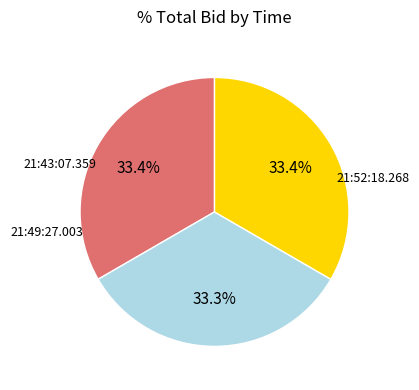

Is there a majority slice in this chart?

No